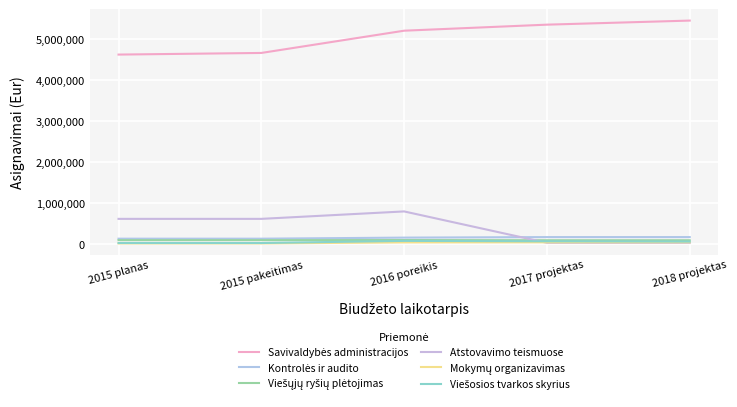

Count the Kontrolės ir audito values in the range 130242 to 168800.

5